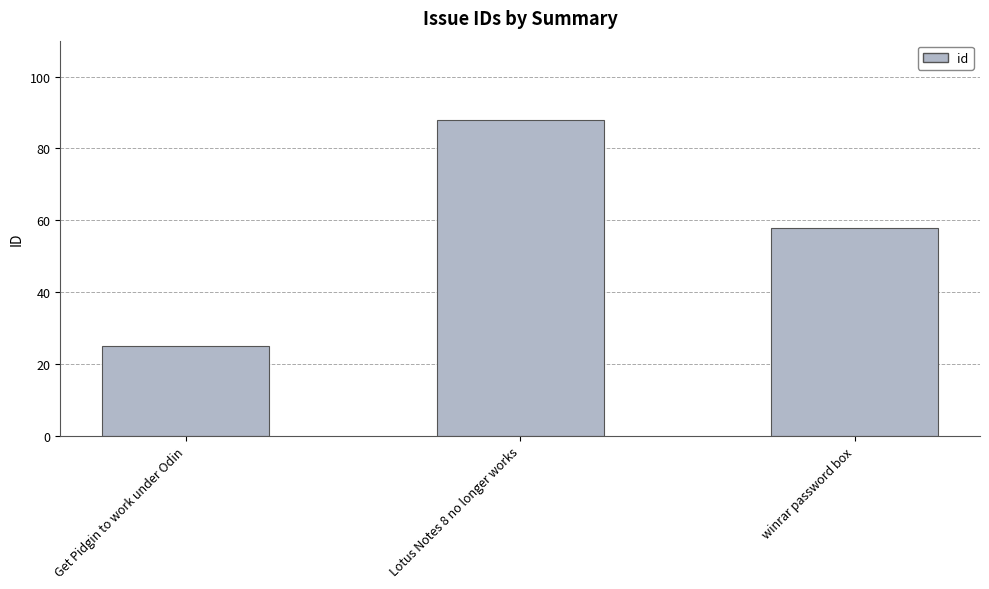

Rank the categories by value from highest to lowest.

Lotus Notes 8 no longer works, winrar password box, Get Pidgin to work under Odin